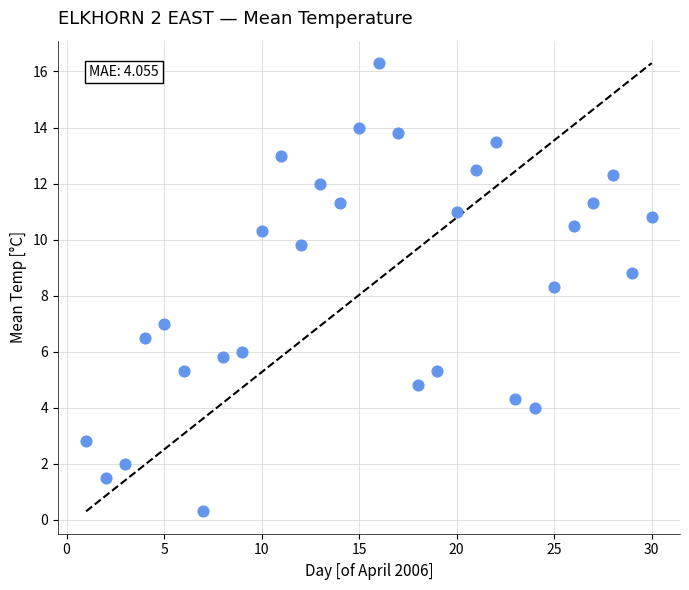

What is the range of X values (max minus min)?

29.0